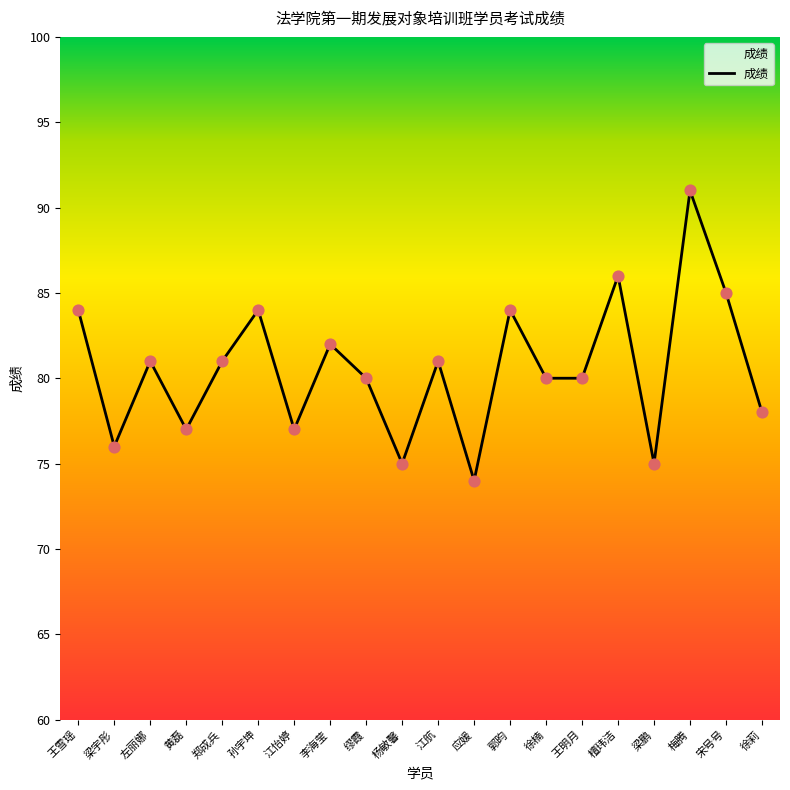

Which has a higher value, 宋号号 or 黄磊?

宋号号